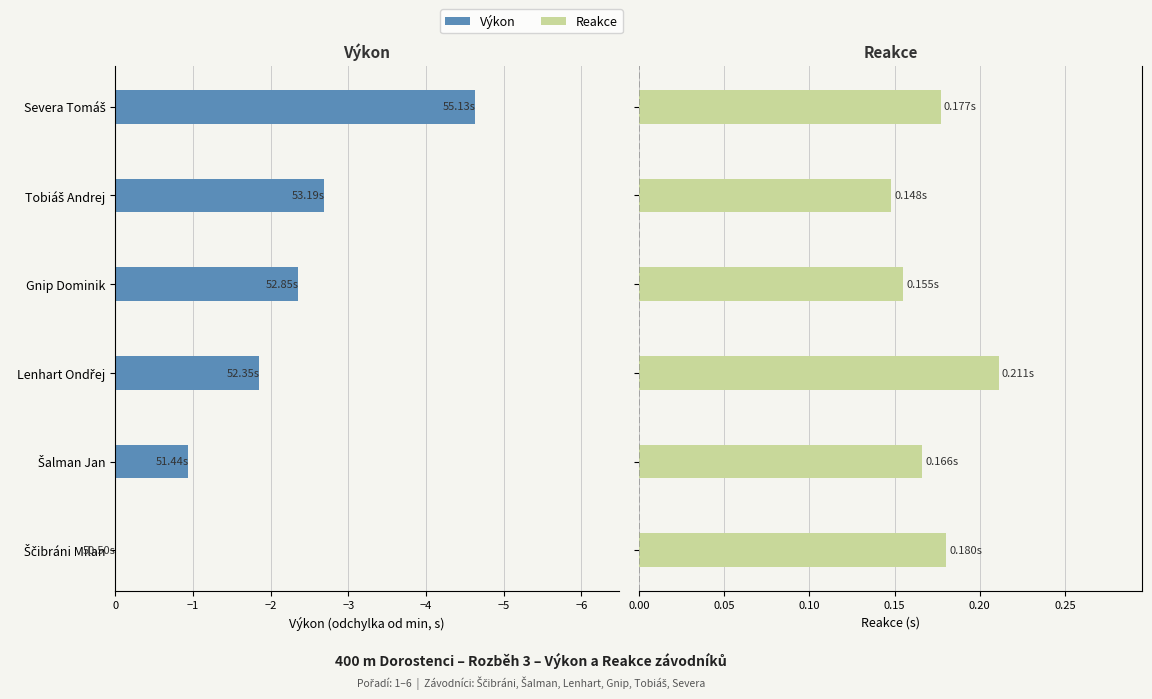

Between −5 and −2, which series saw the biggest shift?

Výkon